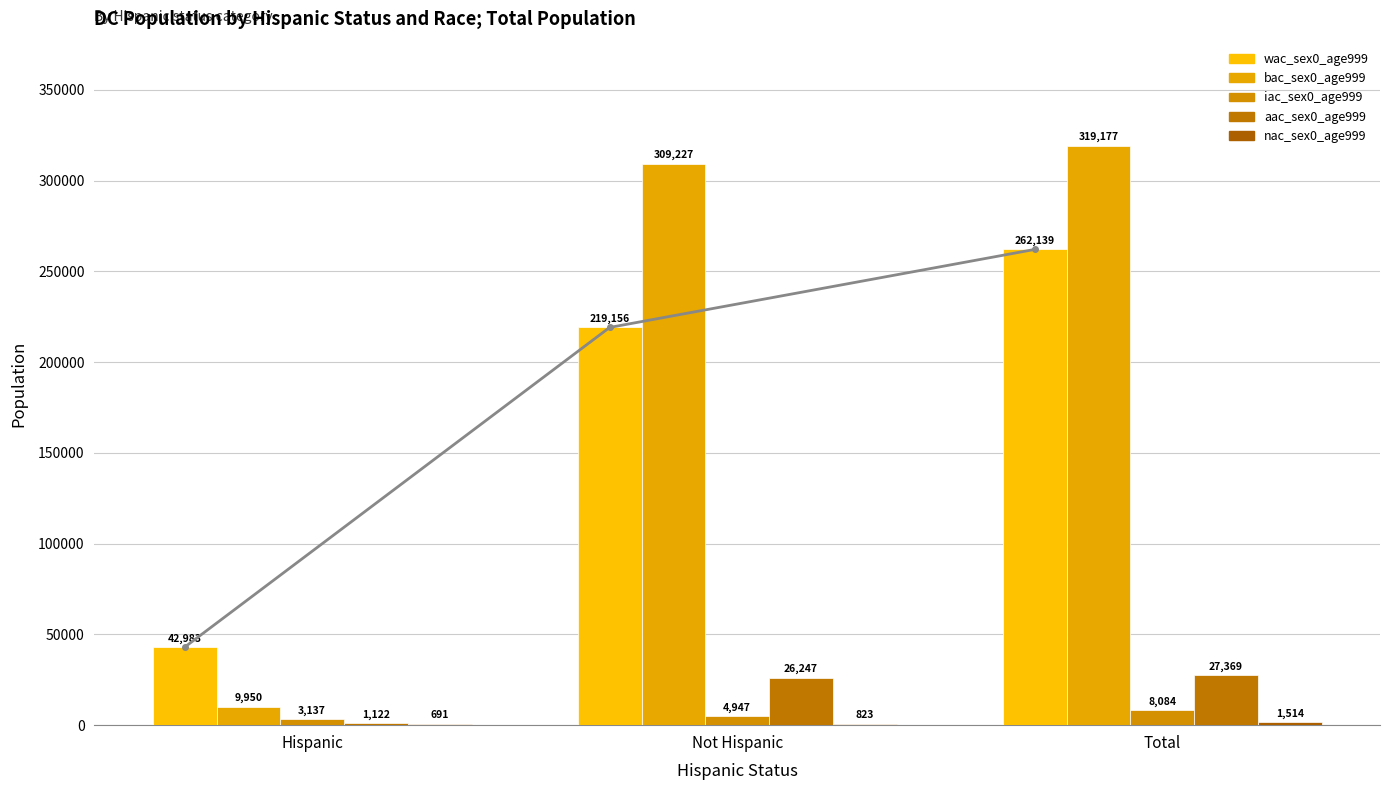

What position from the right is Total?

1